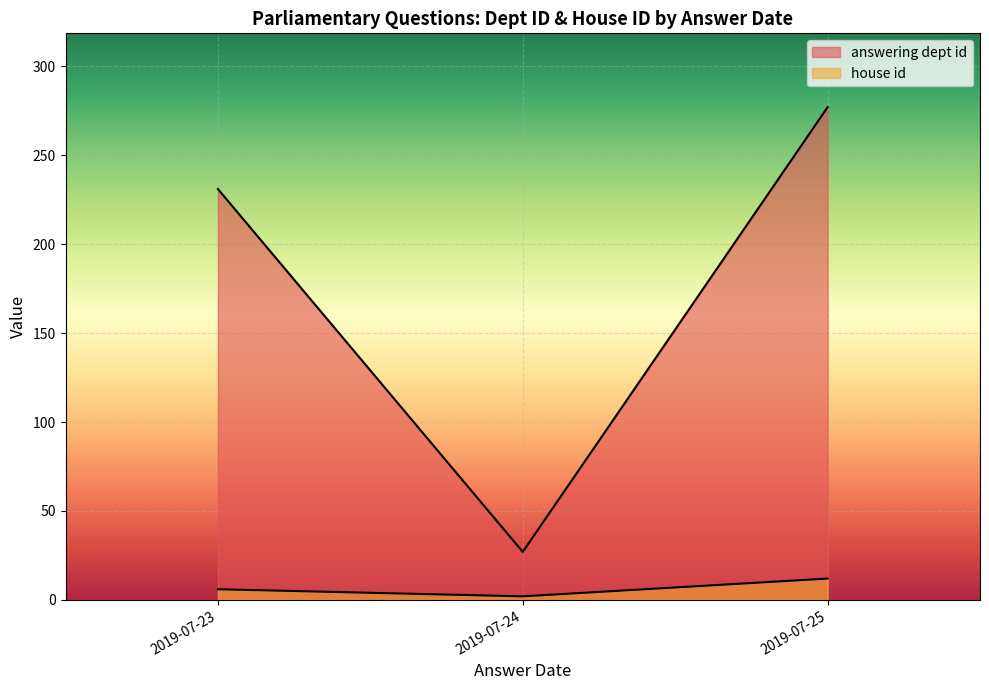

What is the lowest value of the house id series?

2